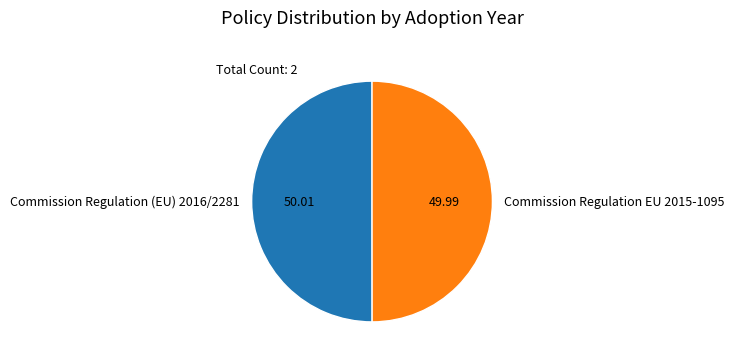

What is the ratio of the value at Commission Regulation (EU) 2016/2281 to the value at Commission Regulation EU 2015-1095?

1.0